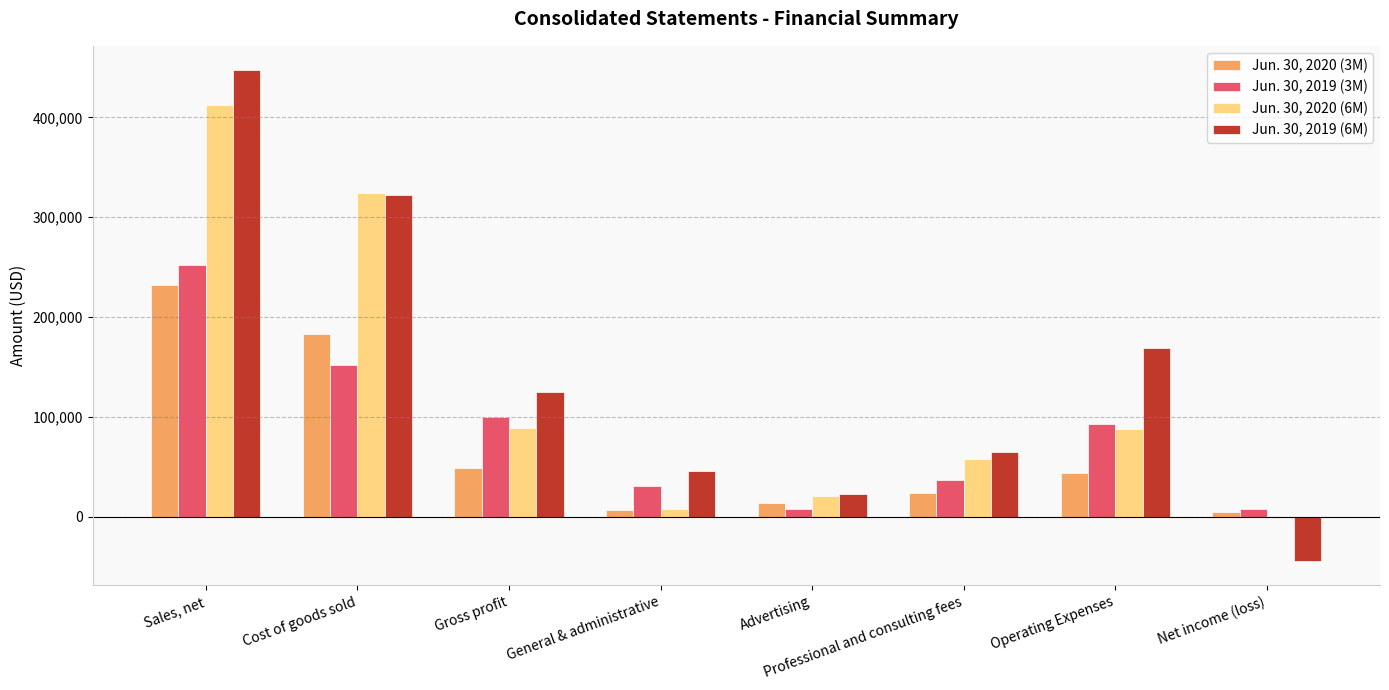

Is the value of Jun. 30, 2019 (3M) at Operating Expenses greater than the value of Jun. 30, 2019 (6M) at Sales, net?

No